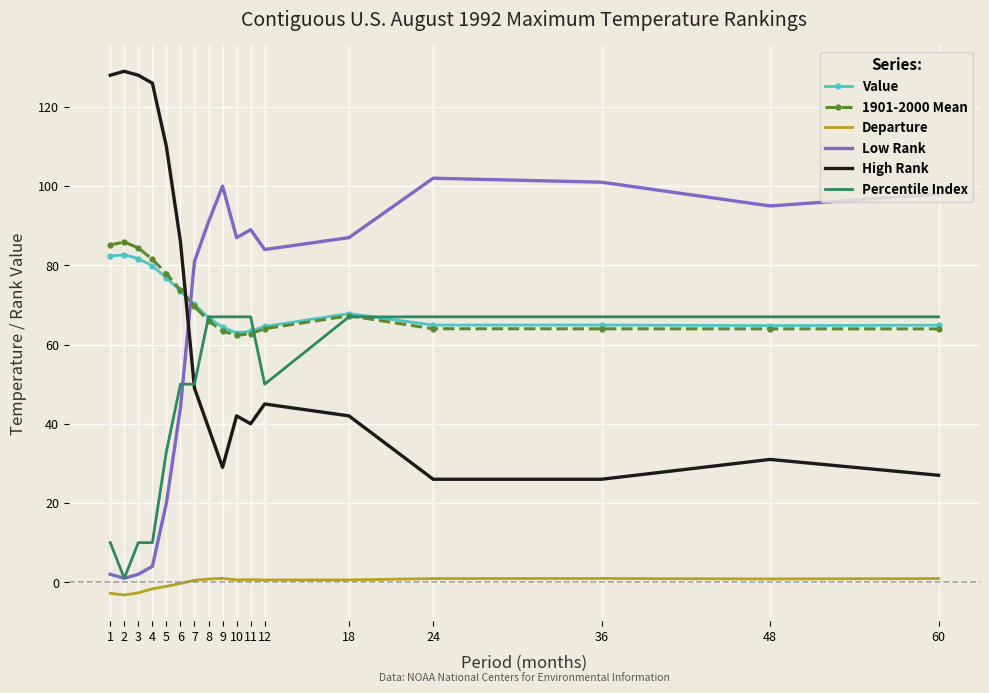

True or false: Low Rank and Departure intersect in this chart.

False